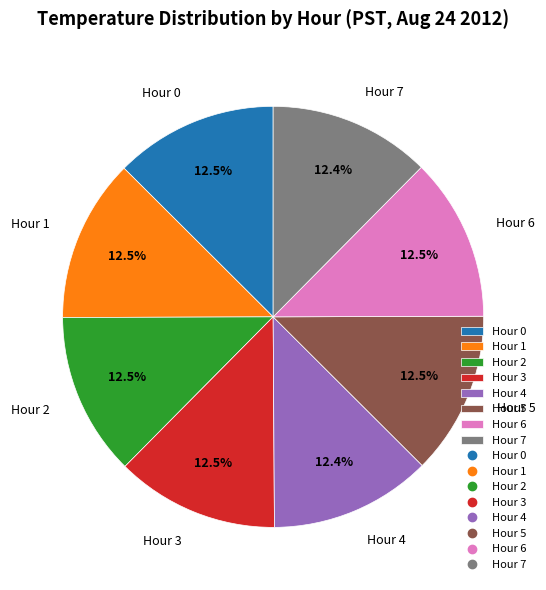

Is the sum of Hour 6 and Hour 4 greater than half?

No